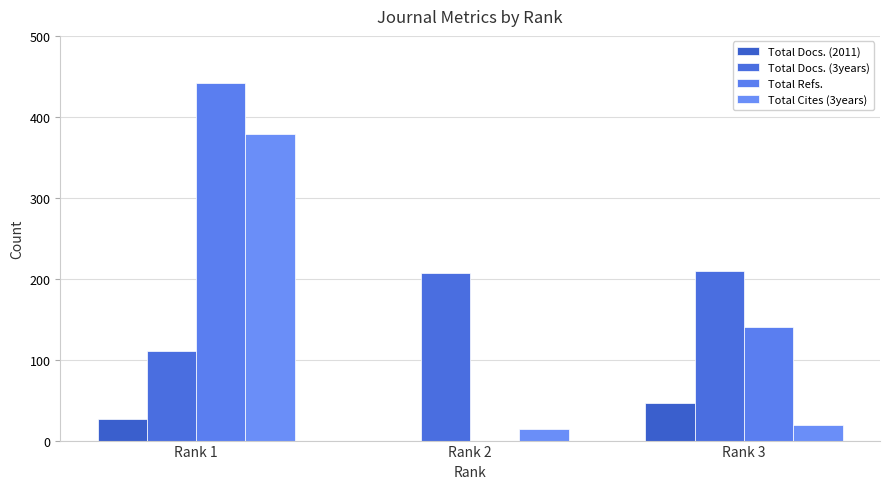

Is it true that Total Refs. equals 60 at Rank 3?

False